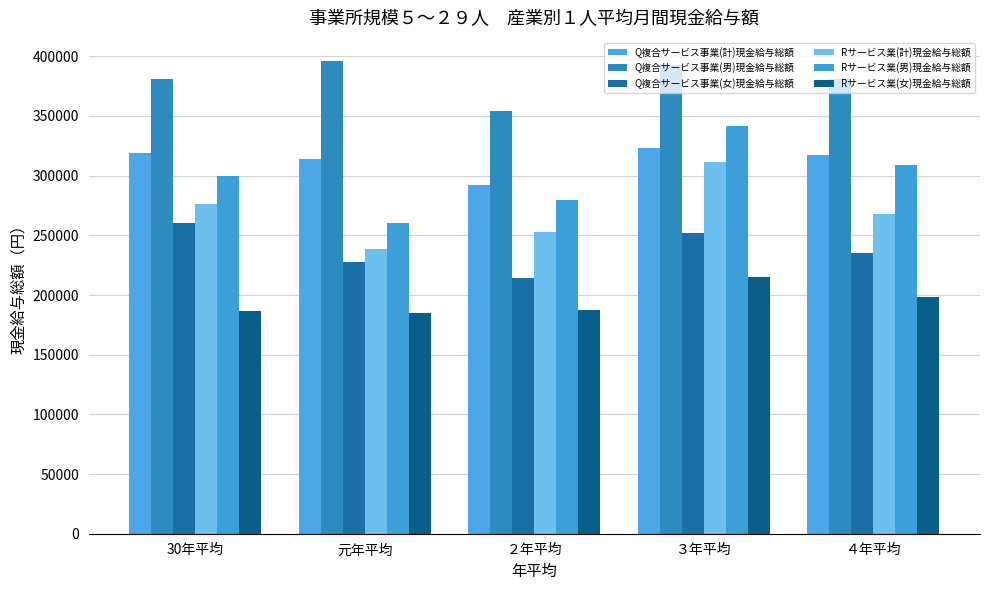

Reading left to right, list all the values displayed in this chart.

Q複合サービス事業(計)現金給与総額: 319022	313731	292195	322903	317447
Q複合サービス事業(男)現金給与総額: 381305	395630	354068	392539	381196
Q複合サービス事業(女)現金給与総額: 260110	227469	213994	251638	234859
Rサービス業(計)現金給与総額: 276451	238643	252723	311190	268008
Rサービス業(男)現金給与総額: 299827	260361	279619	341850	309208
Rサービス業(女)現金給与総額: 186734	185019	187252	215171	198095